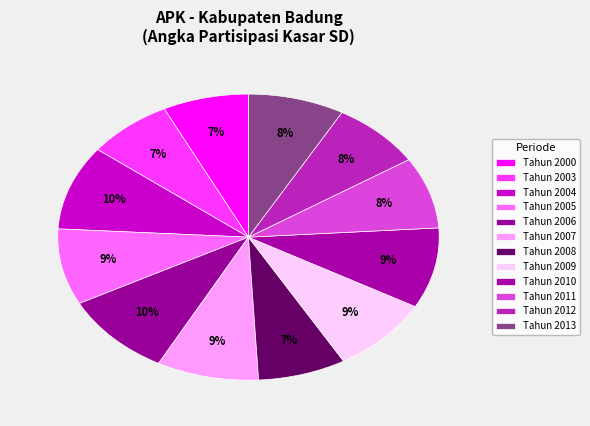

How many slices are in this pie chart?

12